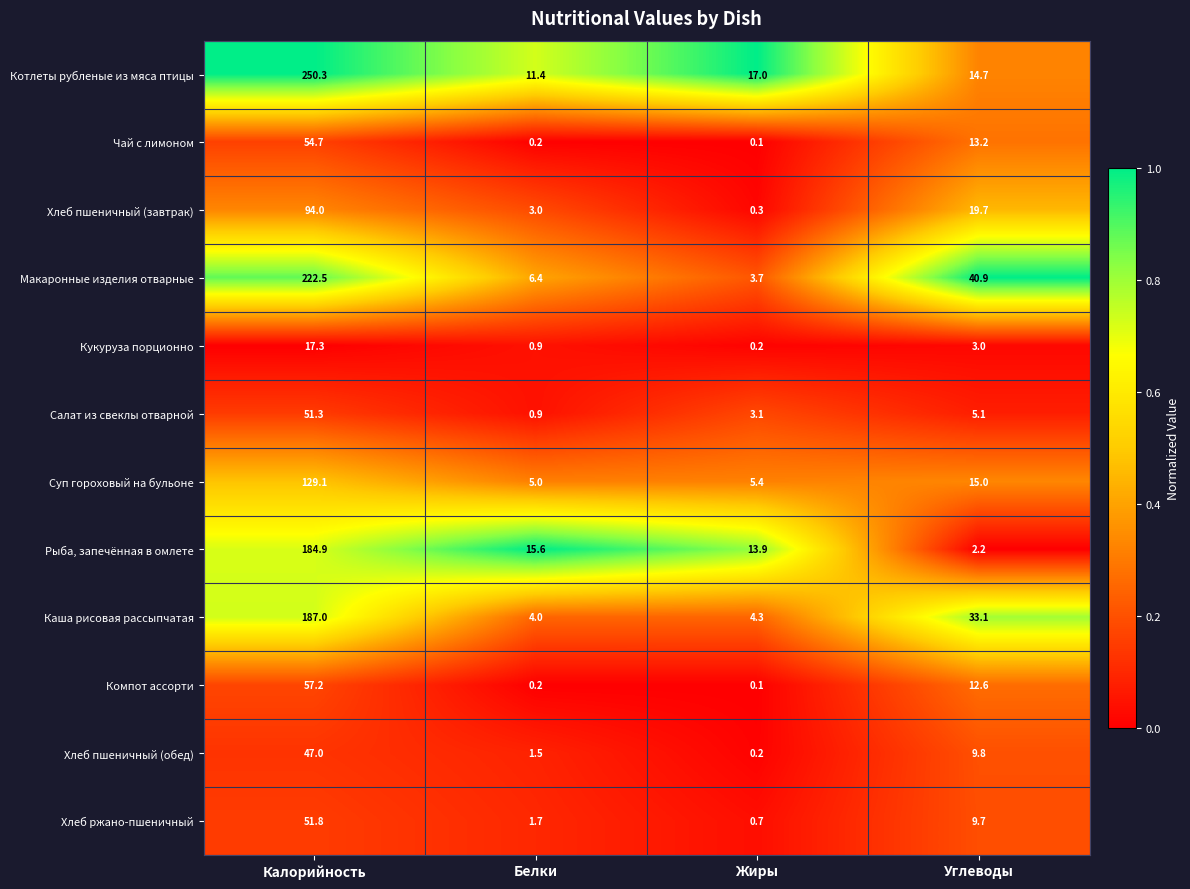

Which series has the largest range (max minus min)?

Котлеты рубленые из мяса птицы